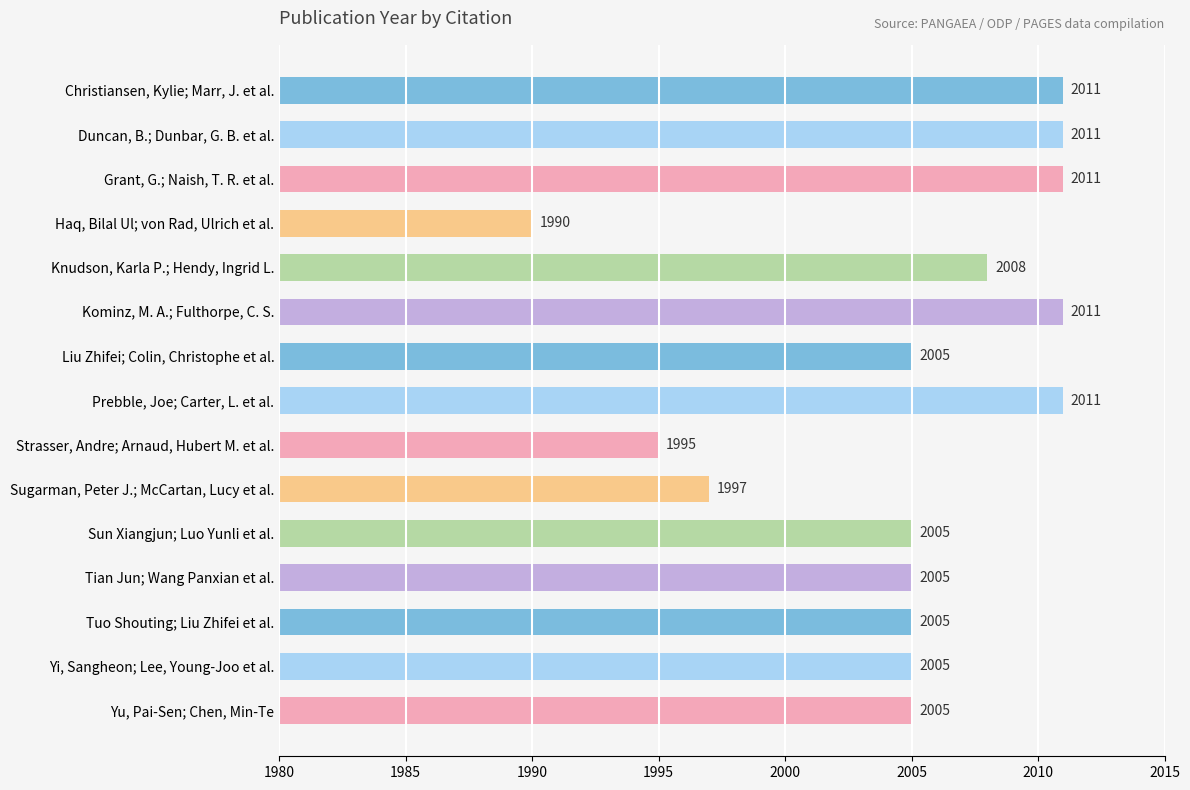

What is the approximate value at Duncan, B.; Dunbar, G. B. et al.?

2011